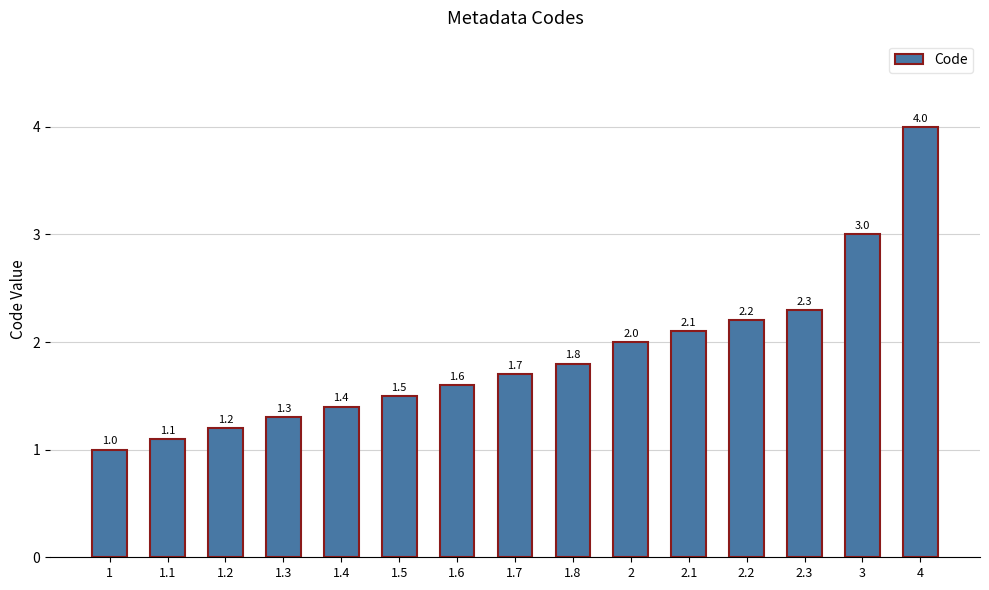

Reading left to right, what are all the values shown in this chart?

1.0	1.1	1.2	1.3	1.4	1.5	1.6	1.7	1.8	2.0	2.1	2.2	2.3	3.0	4.0